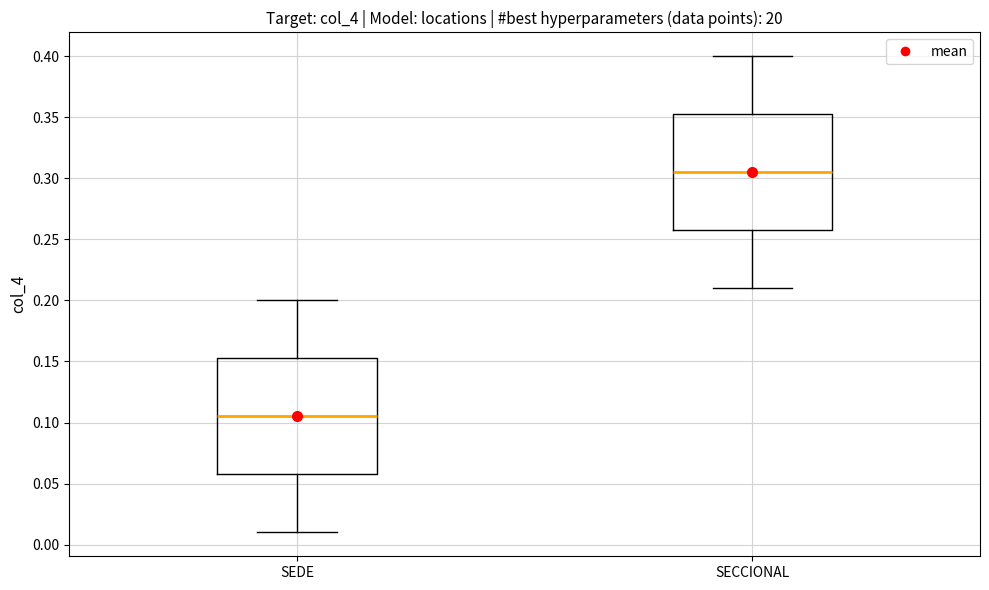

Reading left to right, transcribe this box plot: for each box, give where its median line is, the range the box spans, and where its two whiskers end, as read against the y-axis. The values are not printed on the chart, so give them approximately, as read against the axis.

SEDE: median 0.105, box 0.060 to 0.155, whiskers 0.010 to 0.200
SECCIONAL: median 0.305, box 0.260 to 0.355, whiskers 0.210 to 0.400